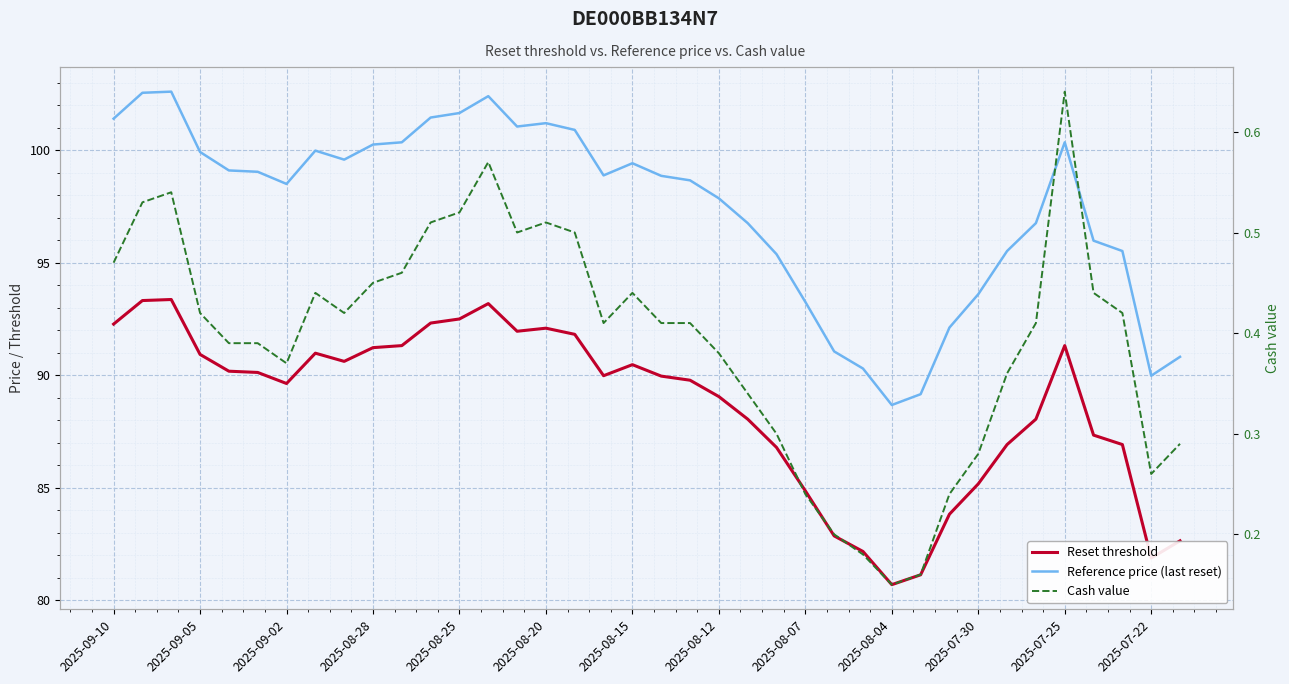

At how many categories does at least one series exceed 10?

38